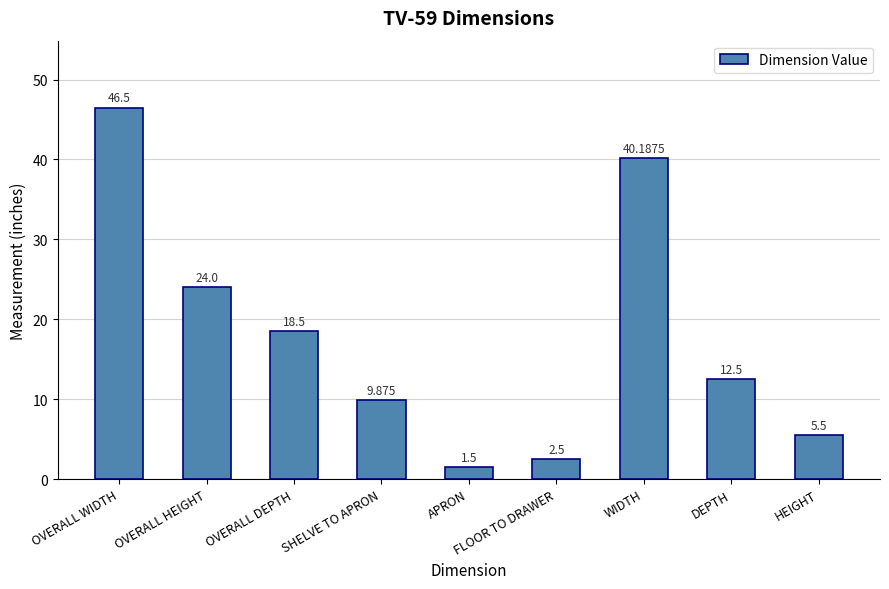

What is the difference between the second highest and second lowest values?

37.7